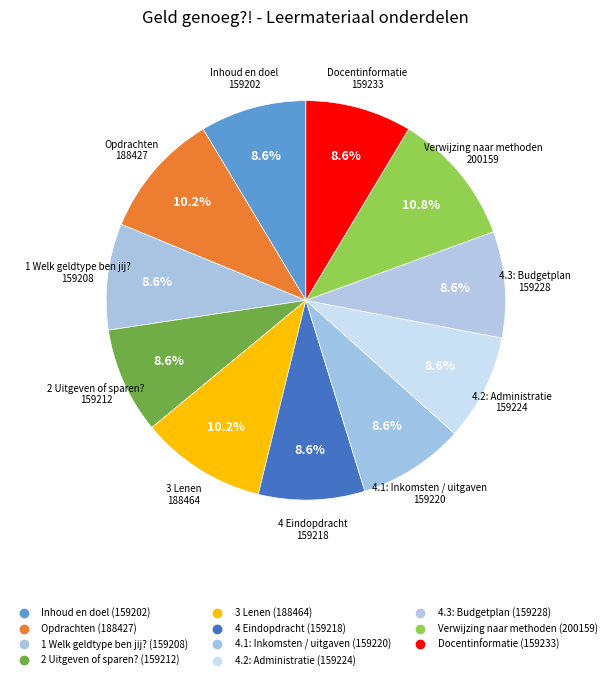

Which category has the biggest portion of the pie?

Verwijzing naar methoden